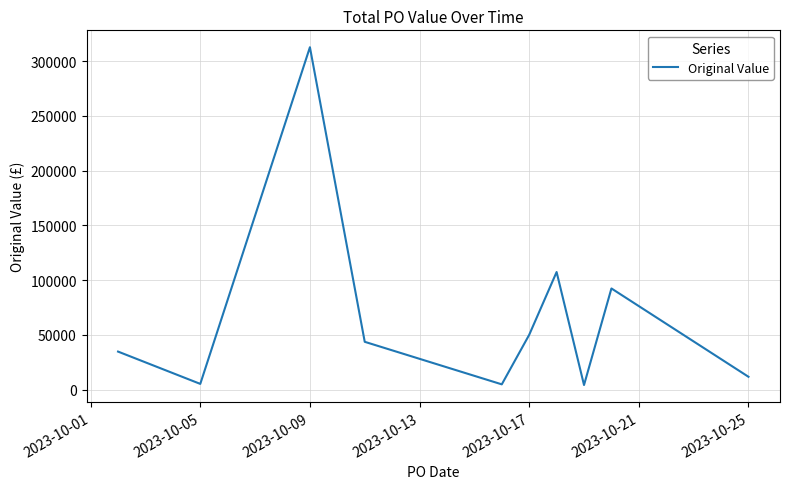

What is the greatest value displayed?

312600.5